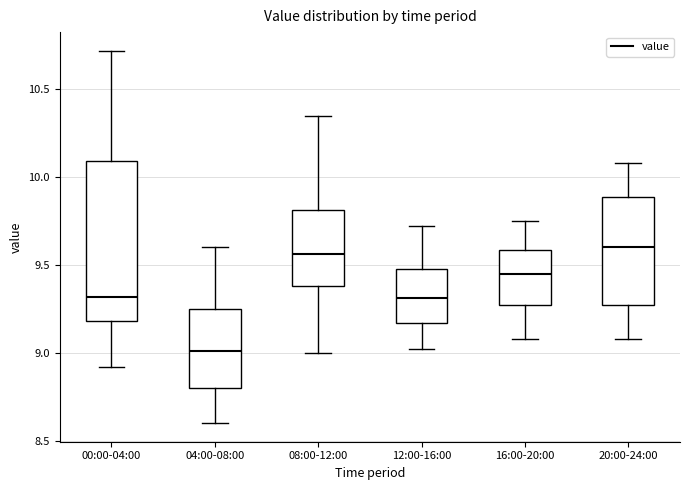

Where does the median line of the box for 04:00-08:00 sit on the y-axis? The values are not printed on the chart, so give them approximately, as read against the axis.

9.00